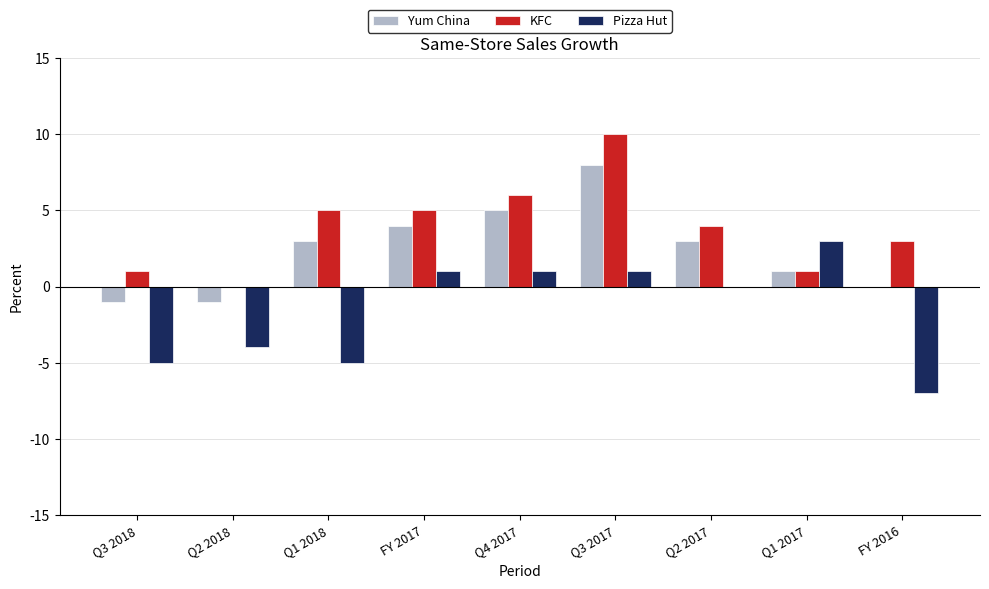

At which category is the sum across all series the highest?

Q3 2017